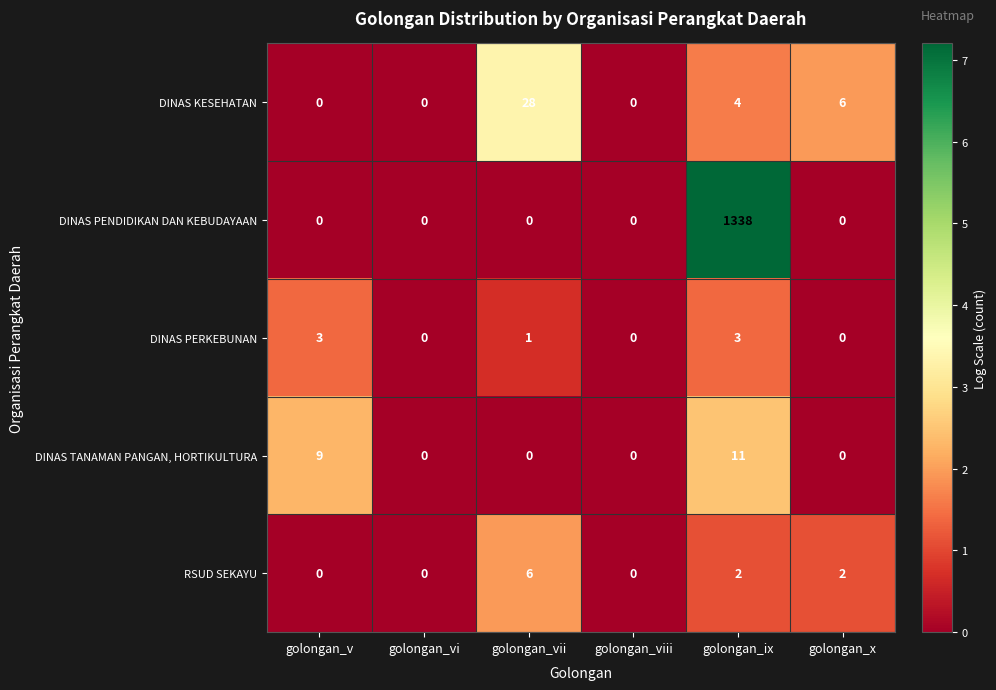

What is the sum of all DINAS PENDIDIKAN DAN KEBUDAYAAN values?

1338